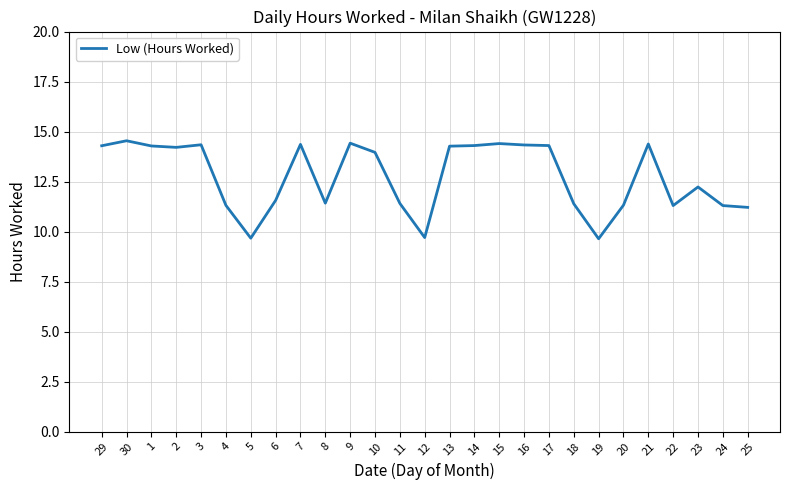

Read the value at 15.

14.4